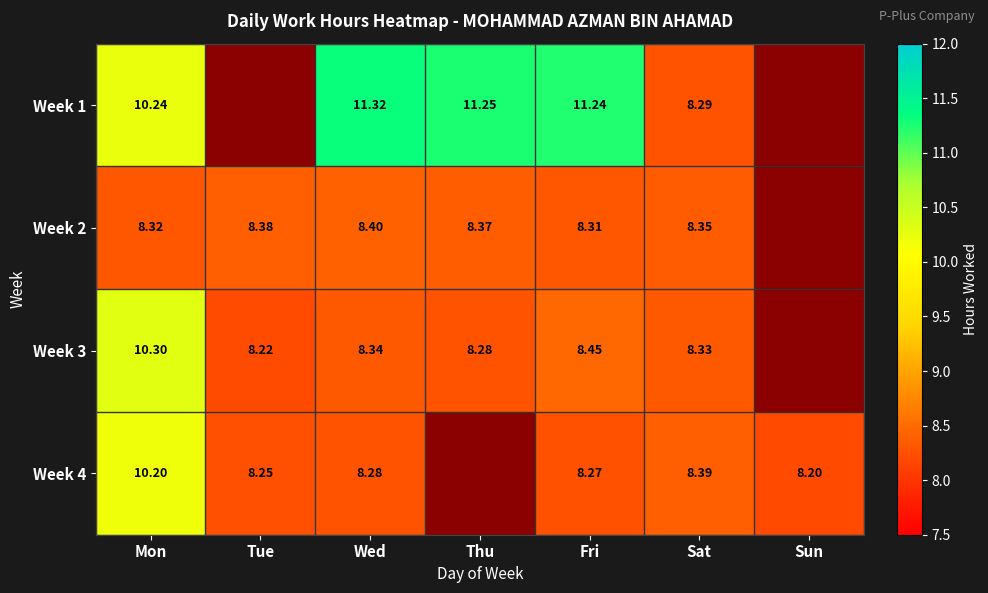

How many values in the Week 3 series exceed 8?

6